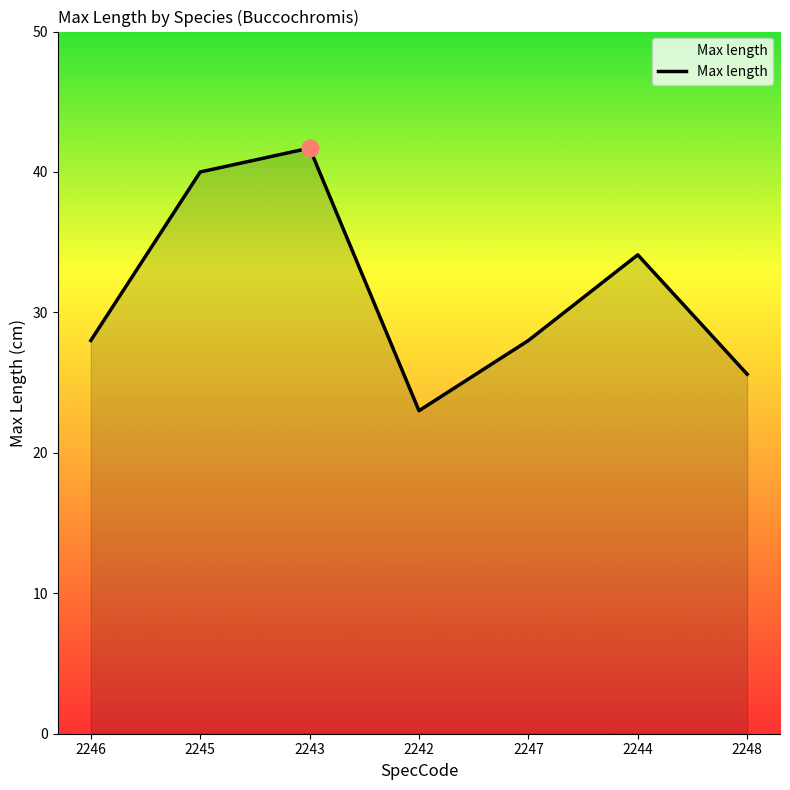

What is the difference between the maximum and minimum values?

18.7